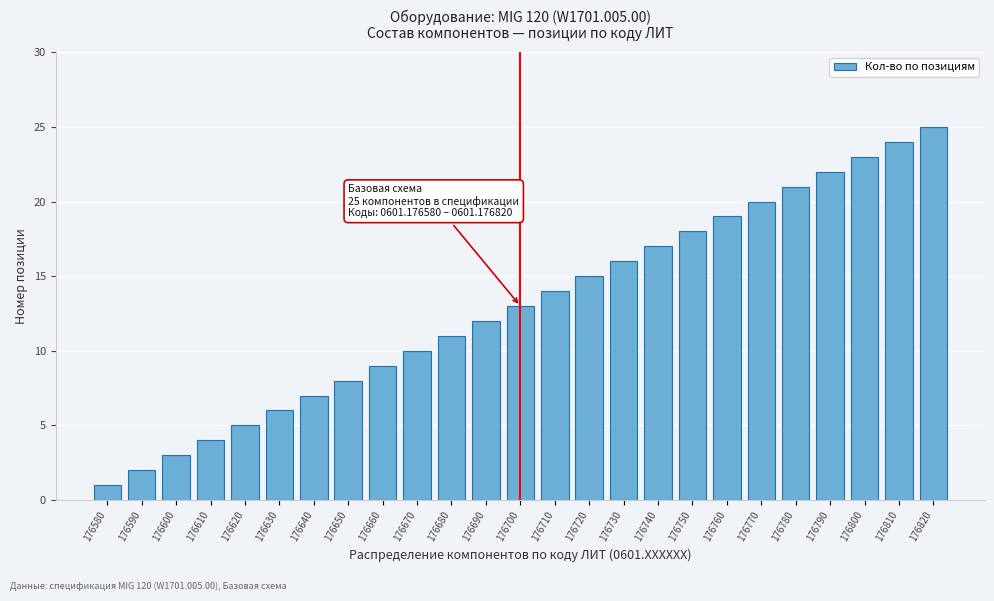

Between 176730 and 176580, which is larger?

176730